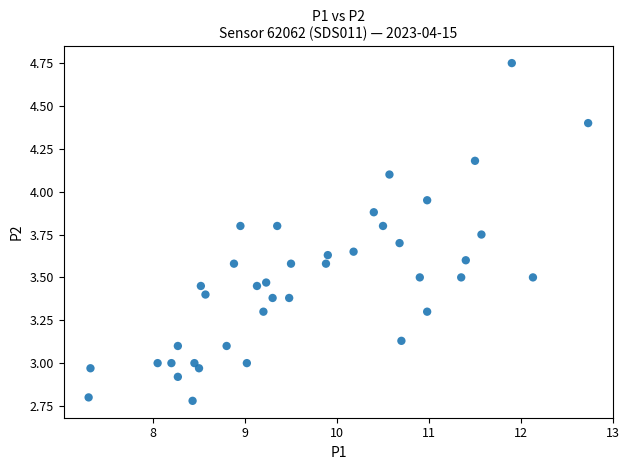

What is the range of X values (max minus min)?

5.4